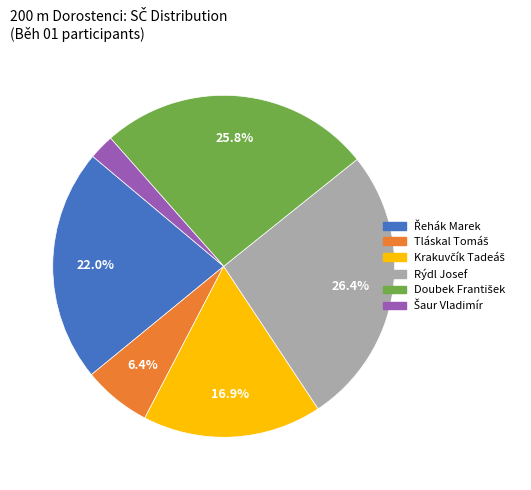

Does any single category account for the majority?

No